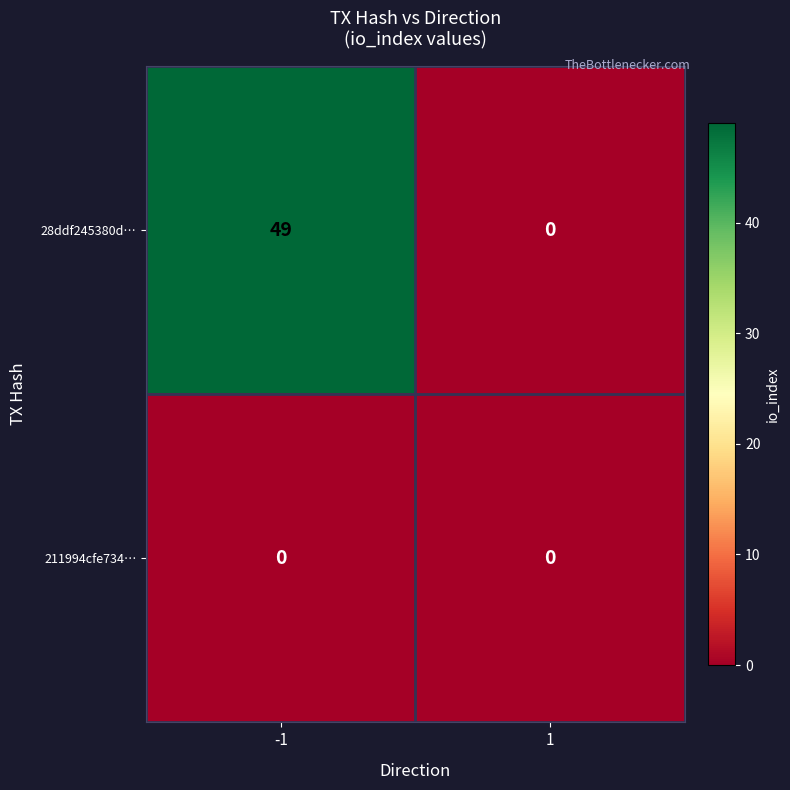

Which series has the widest spread of values?

28ddf245380d…